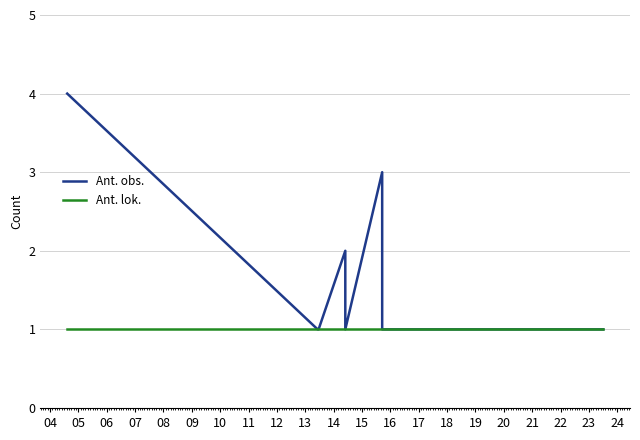

Count the Ant. obs. values in the range 1 to 2.

11